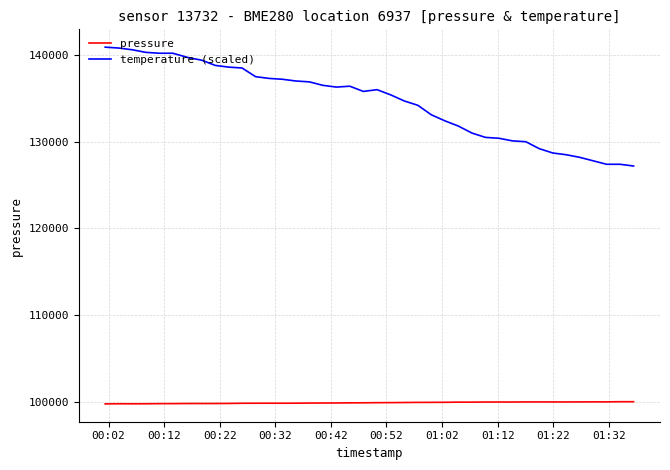

List the series in order of their peak value, lowest first.

pressure, temperature (scaled)